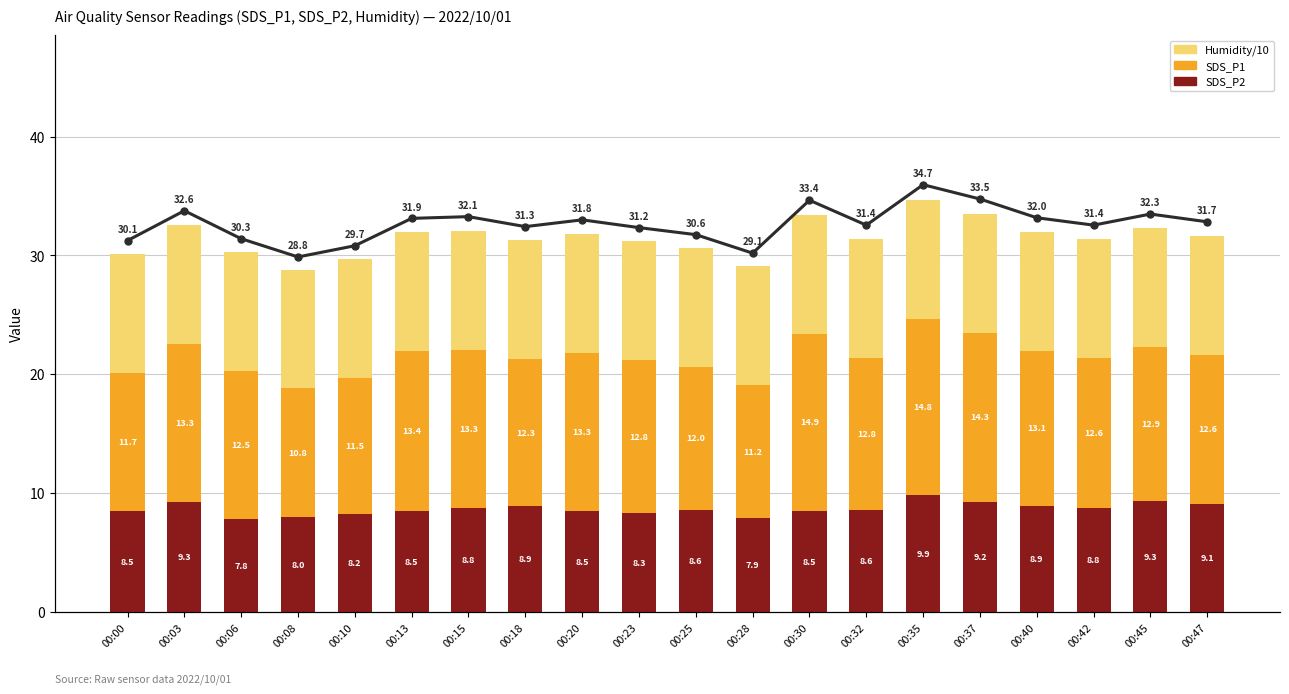

At which category is the sum across all series the highest?

00:35